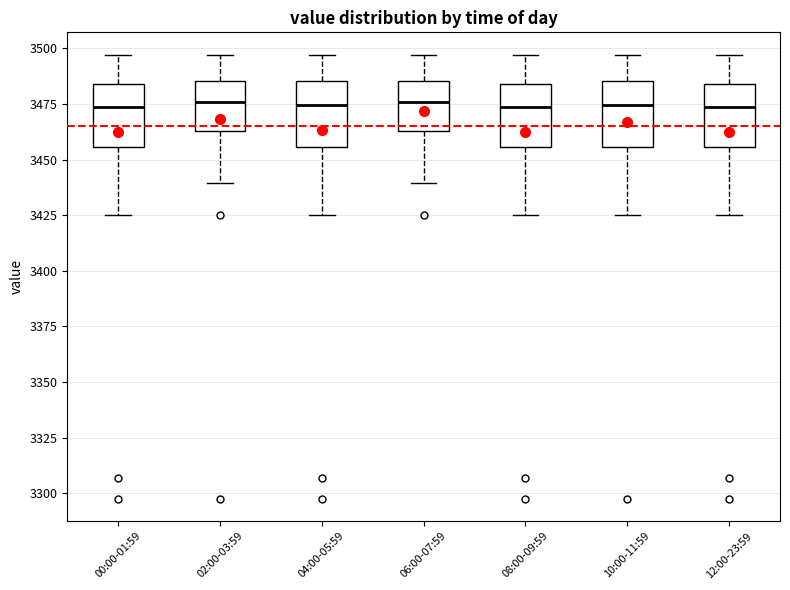

Where does the median line of the box for 12:00-23:59 sit on the y-axis? The values are not printed on the chart, so give them approximately, as read against the axis.

3475